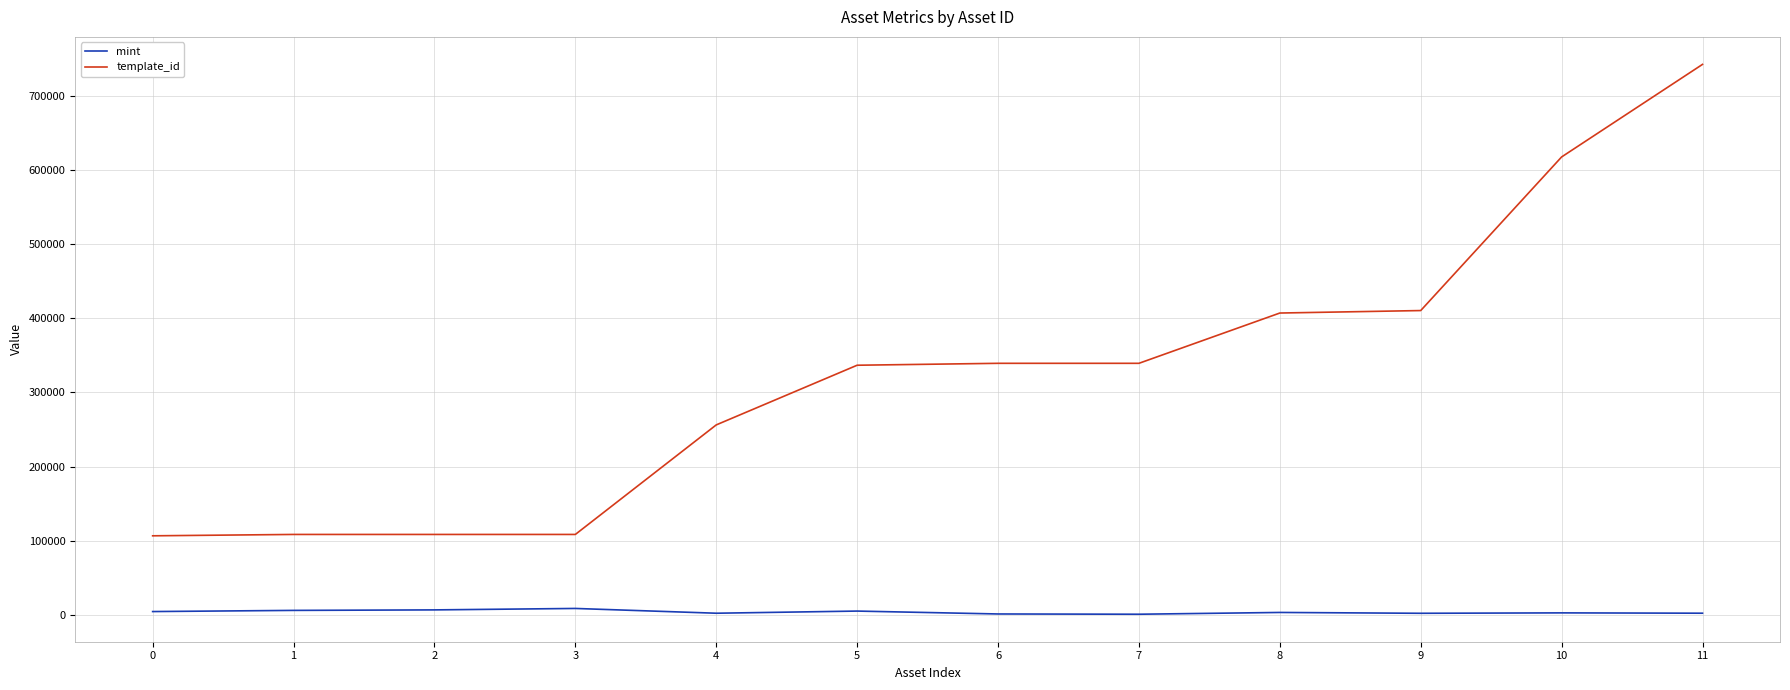

Count the number of data series in this chart.

2